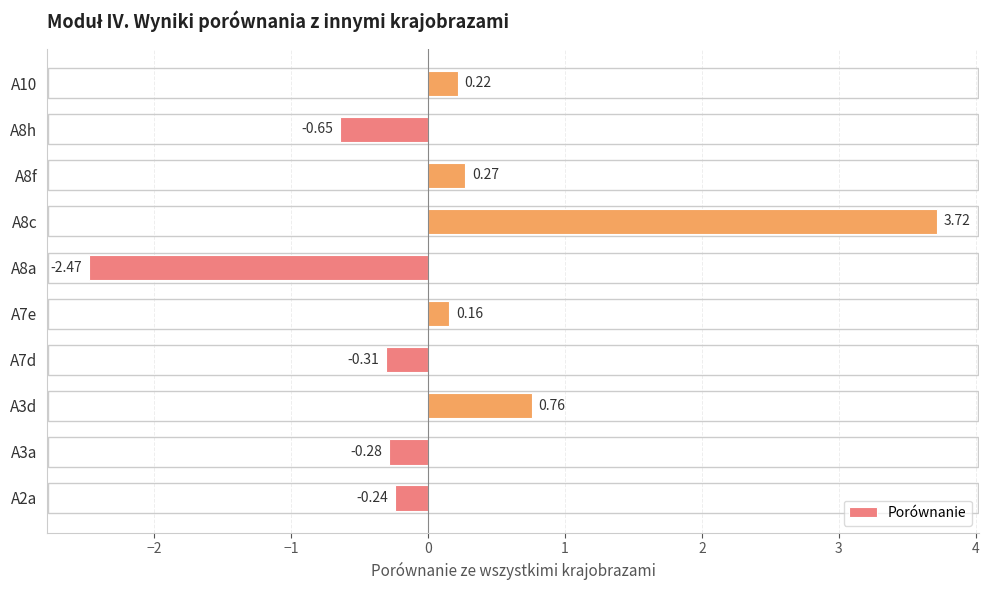

Which has a higher value, A7d or A10?

A10